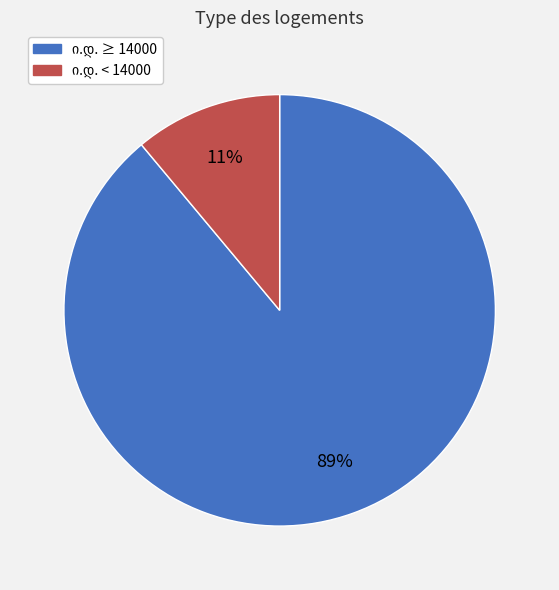

To the nearest percent, what is the difference between the largest and smallest slice percentages?

78%